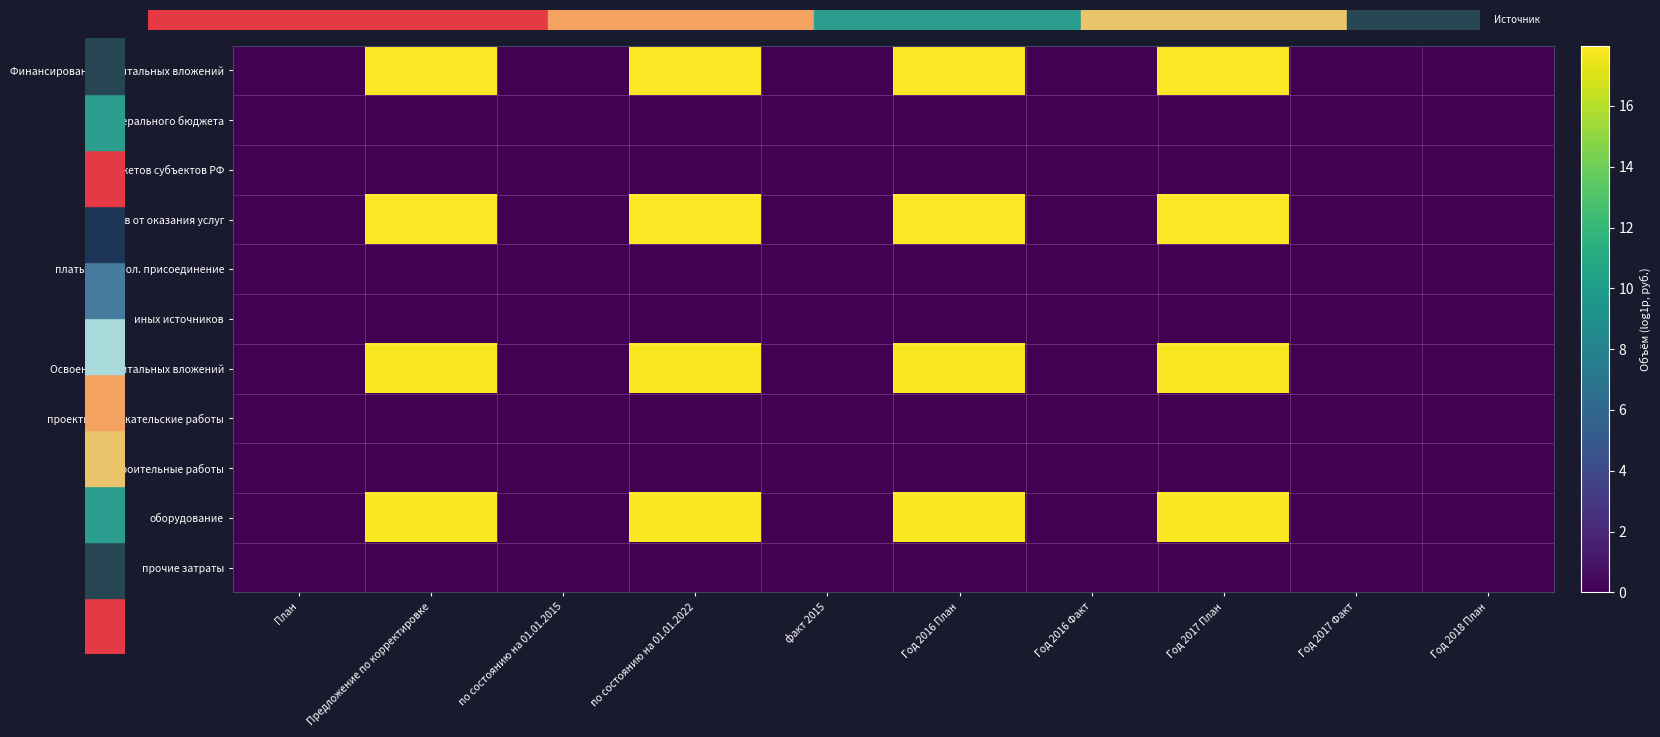

Which has a higher value, факт 2015 or Предложение по корректировке?

Предложение по корректировке